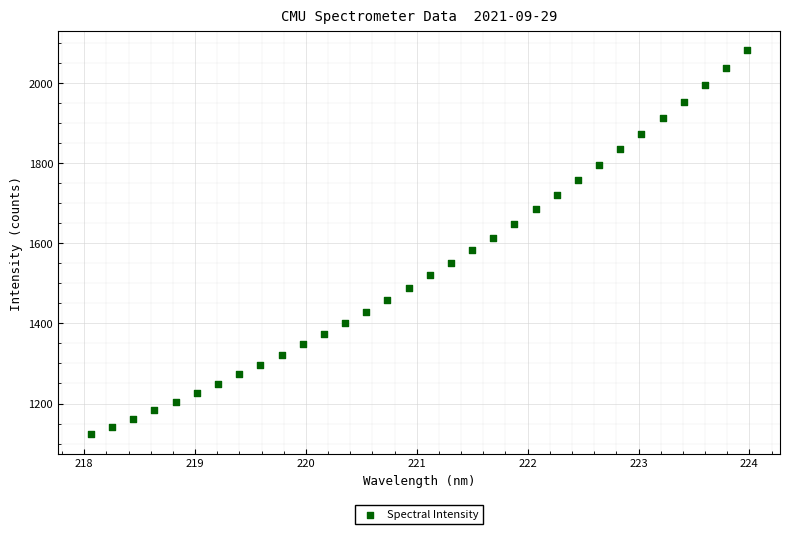

What is the range of X values (max minus min)?

5.9